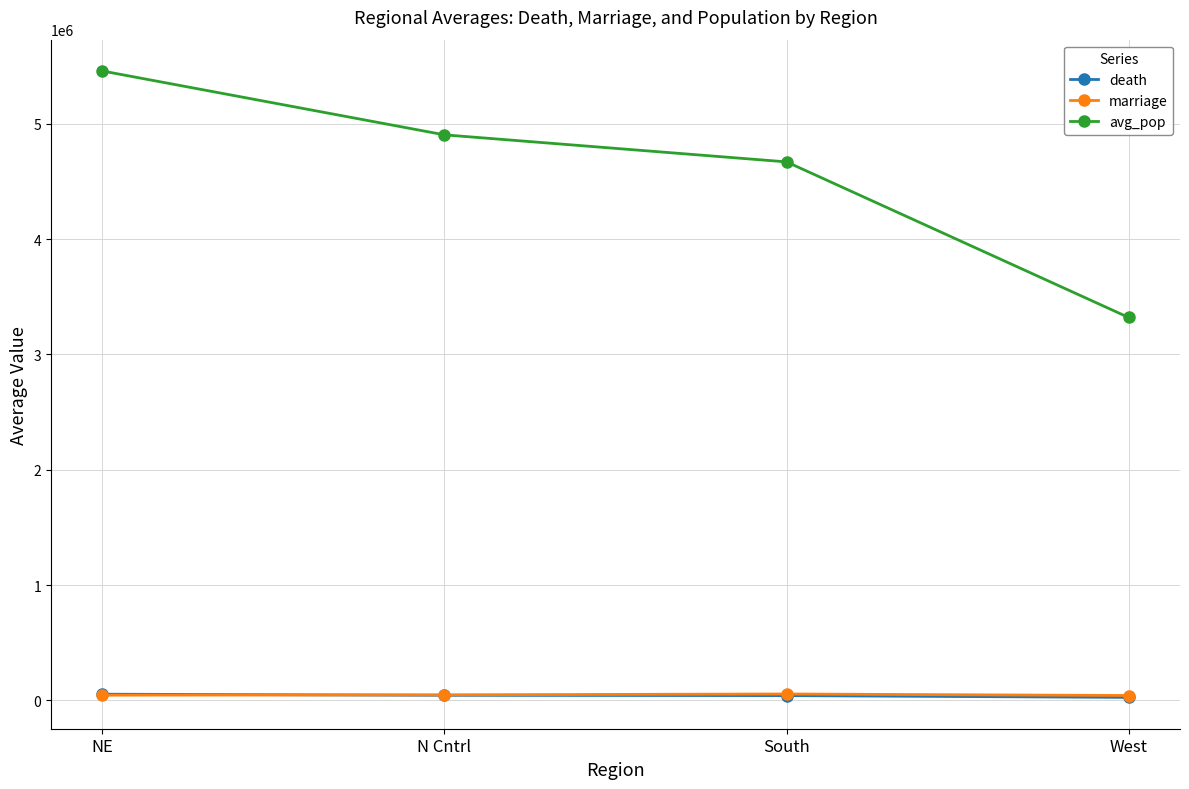

List the labels in order of avg_pop value, smallest first.

West, South, N Cntrl, NE